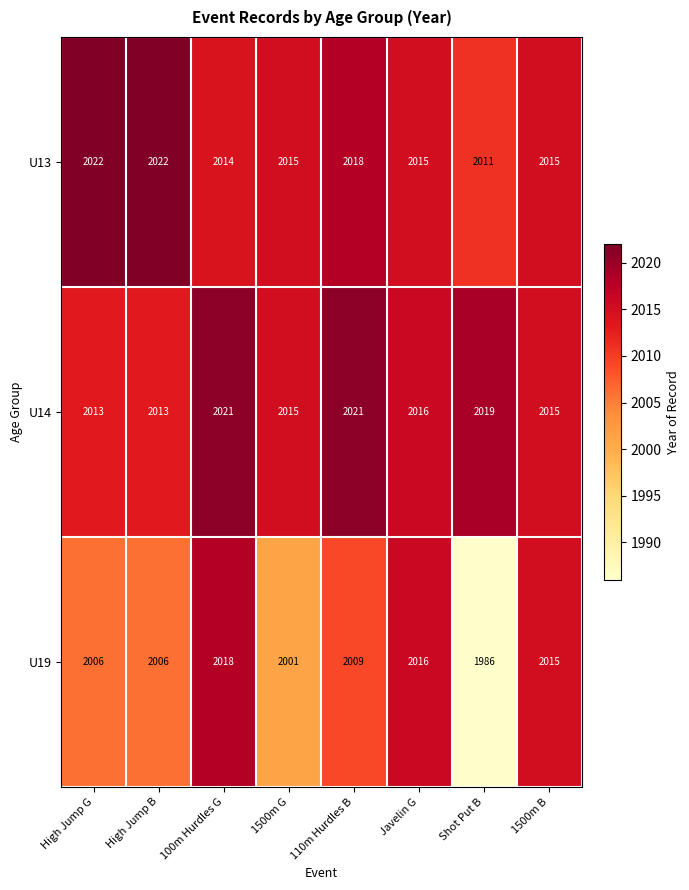

Is it true that U13 equals 2014 at 100m Hurdles G?

True